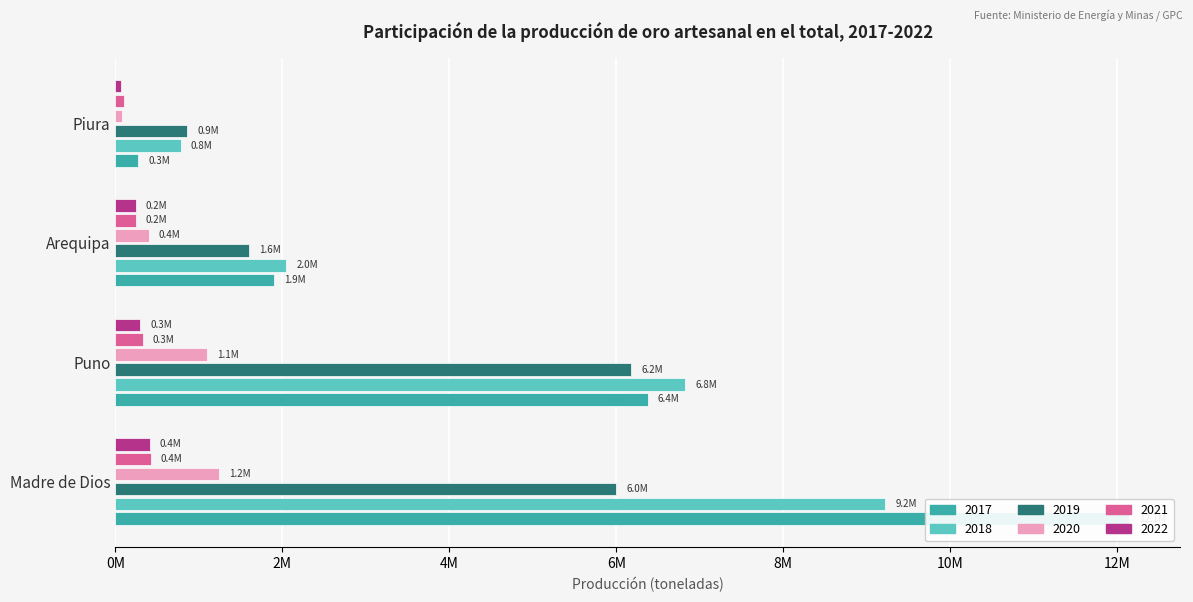

What is the minimum value for 2019?

862241.2